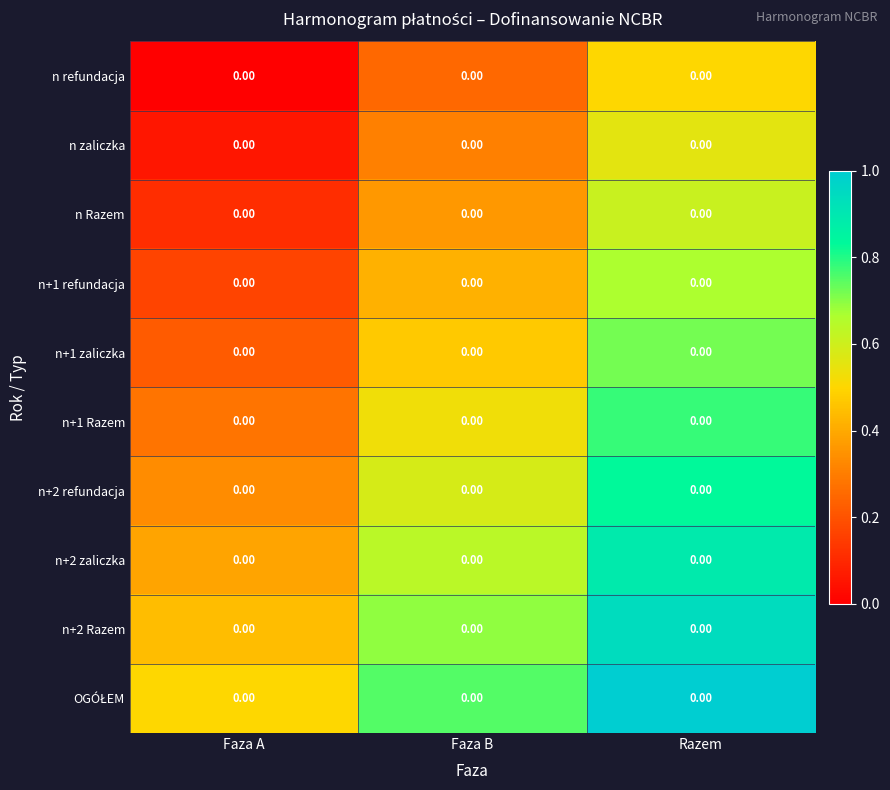

How many n+2 zaliczka values are between 0 and 1?

3